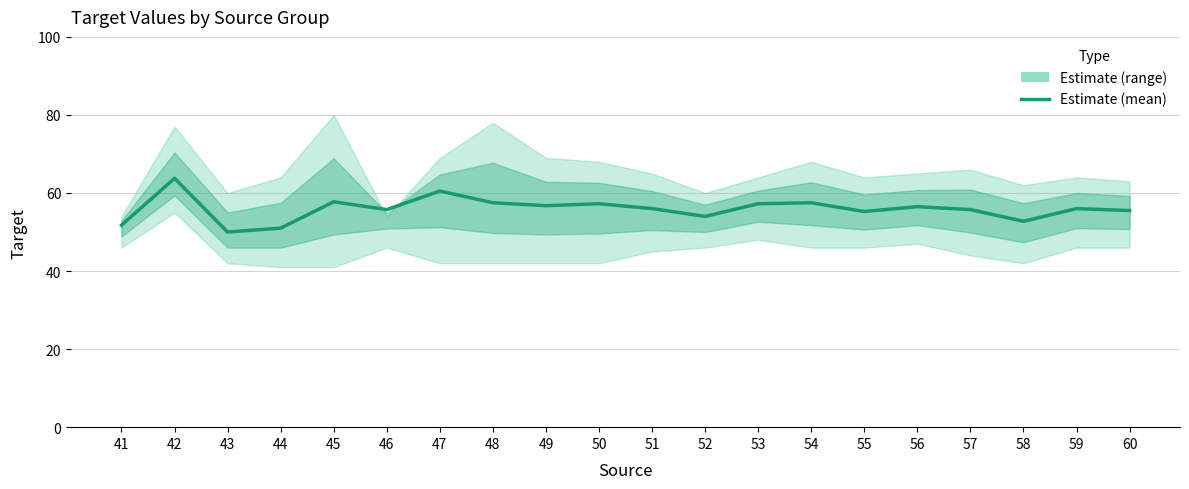

True or false: the data shows 78.1 at 45.

False